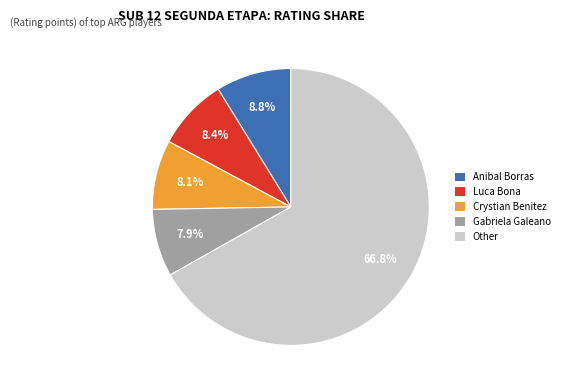

Which slice is the largest?

Other